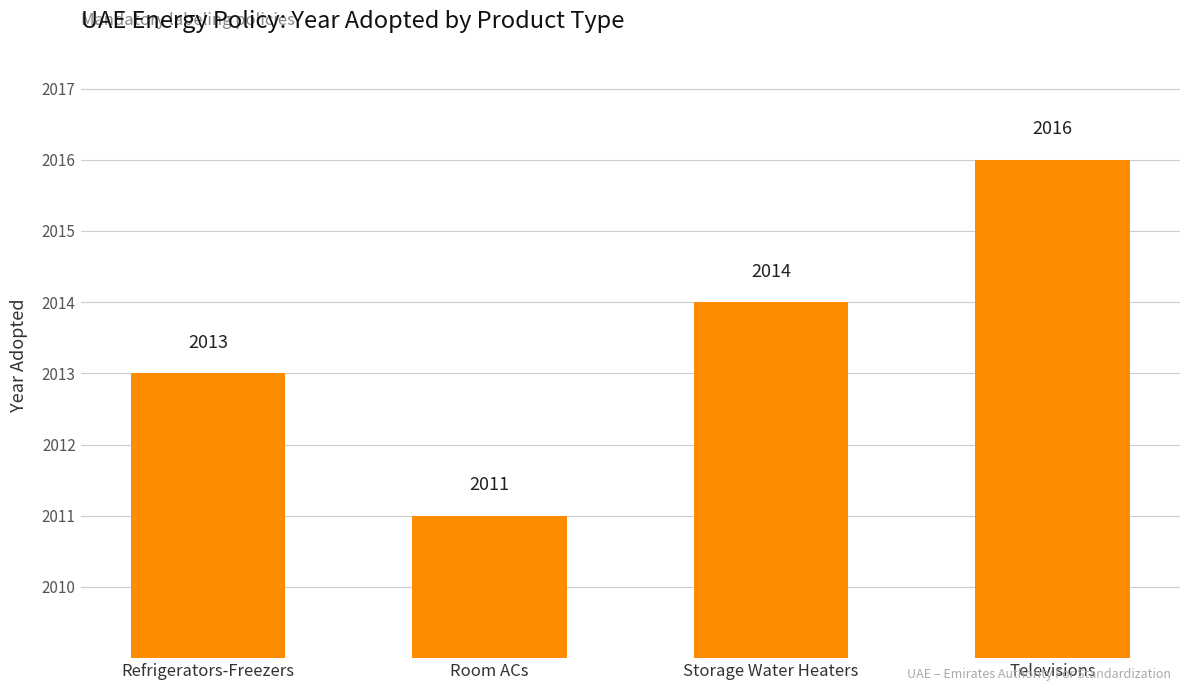

Approximately how many times larger is the value at Room ACs compared to Refrigerators-Freezers?

1.0